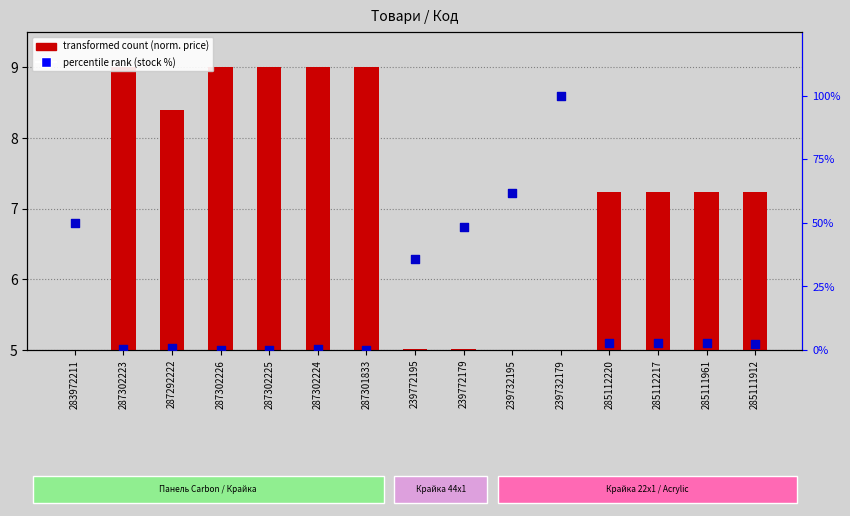

At which category is the sum across all series the highest?

239732179